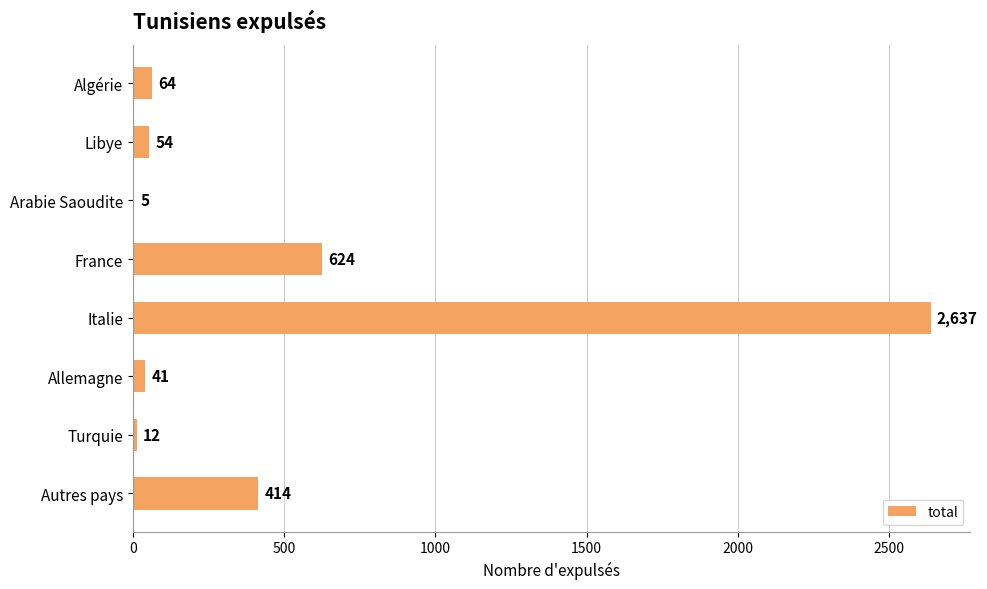

Which has a higher value, Italie or Allemagne?

Italie